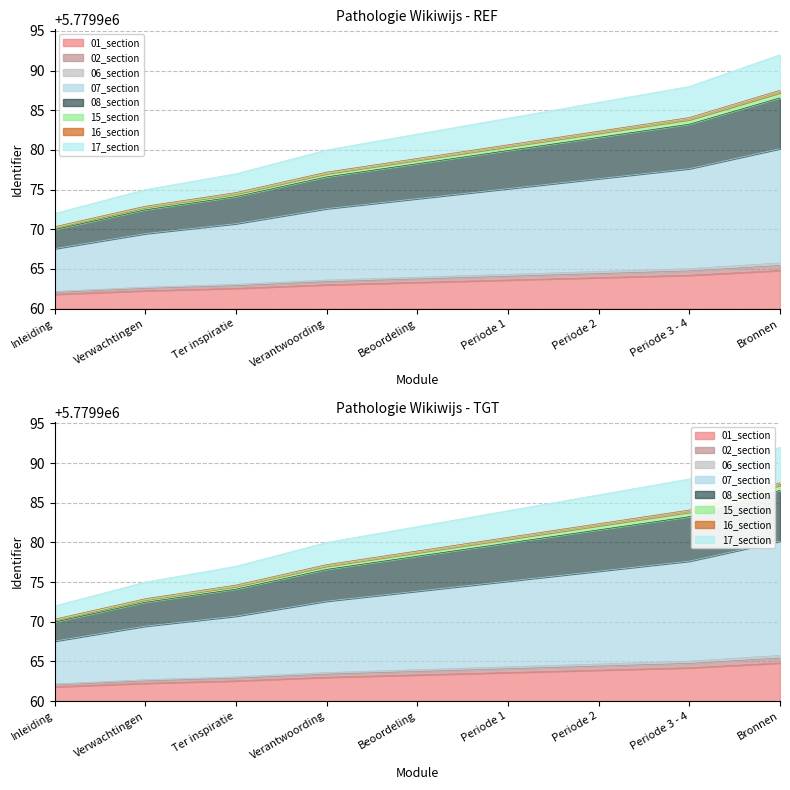

True or false: the data shows 5779982 at Beoordeling.

True